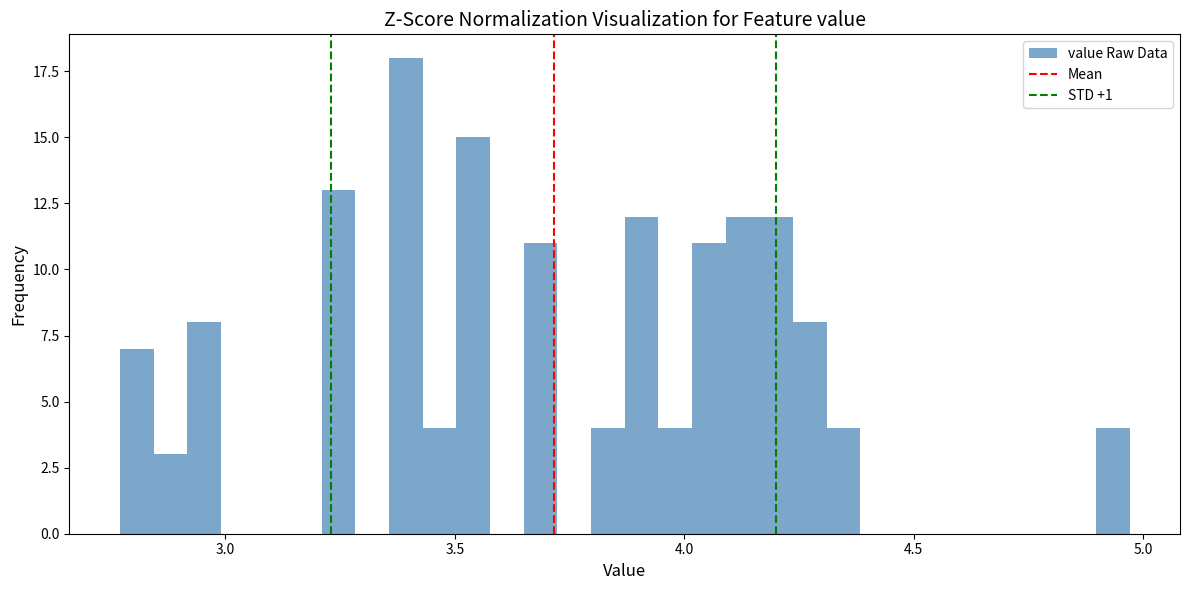

Around what value on the x-axis is the tallest bar? Give the approximate position of its centre, as read against the axis.

3.40